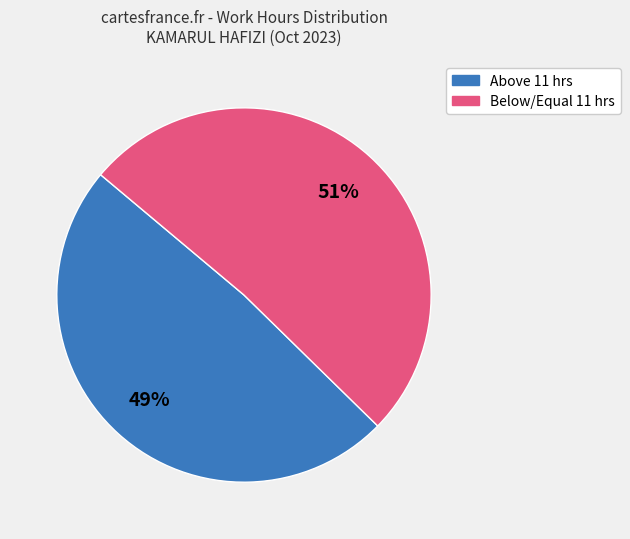

What percentage is the Above 11 hrs slice, to the nearest percent?

49%